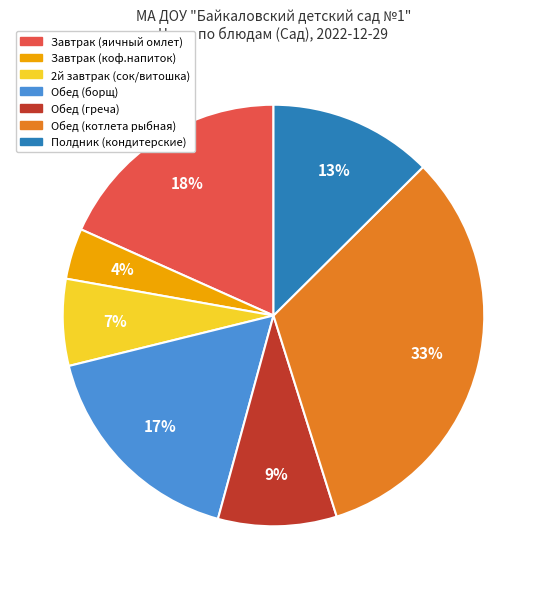

Rank the categories by value from highest to lowest.

Обед (котлета рыбная), Завтрак (яичный омлет), Обед (борщ), Полдник (кондитерские), Обед (греча), 2й завтрак (сок/витошка), Завтрак (коф.напиток)